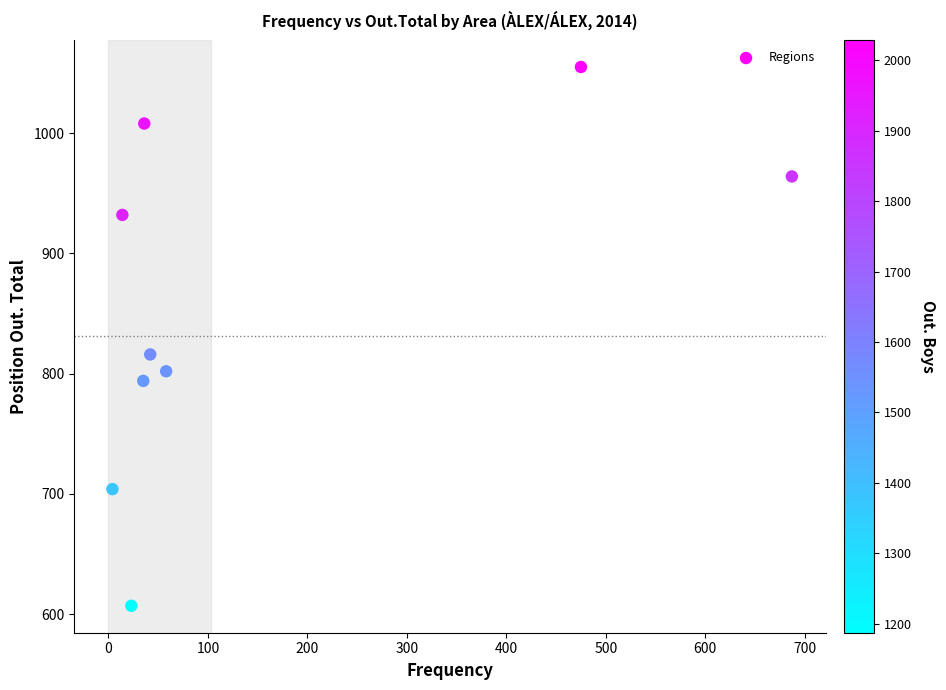

What is the range of Y values (max minus min)?

448